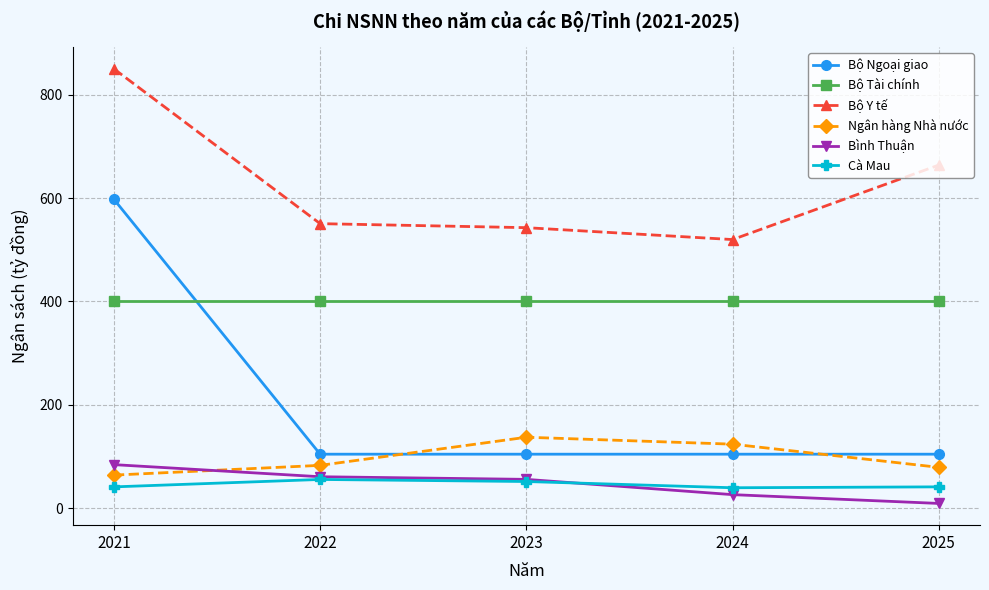

At which category does Bộ Y tế reach its first local valley?

2024